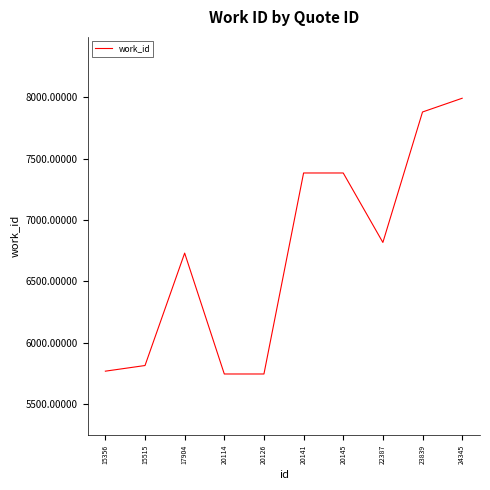

What is the difference between the values at 20145 and 20126?

1638